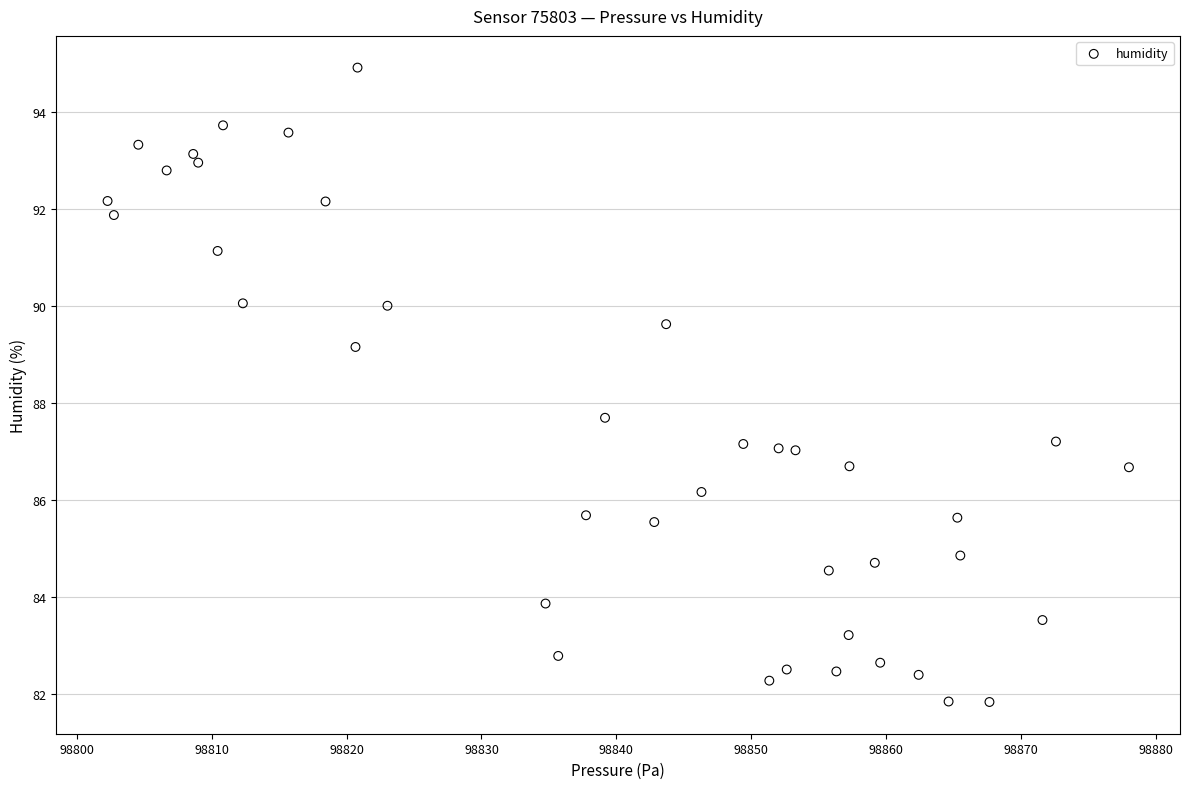

What Y value in the scatter plot is closest to 88?

87.7